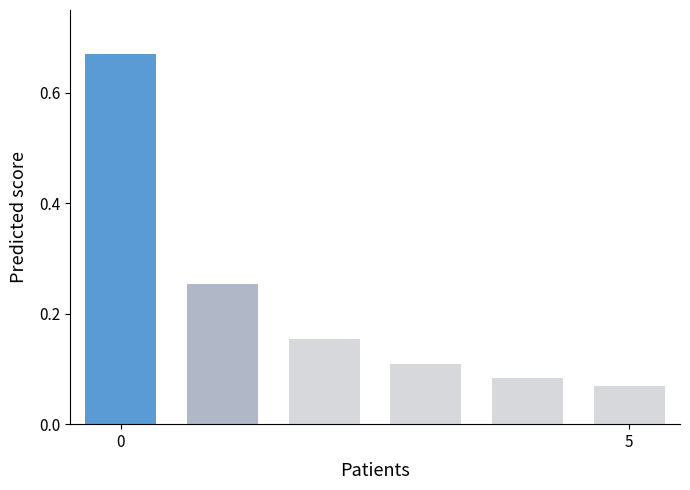

What is the difference between the maximum and second lowest values?

0.6